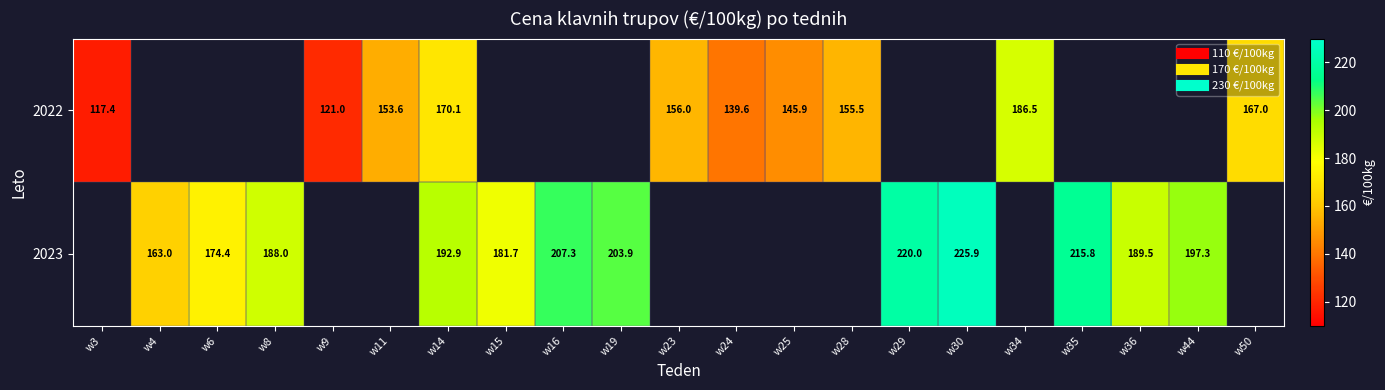

Count the number of data series in this chart.

2